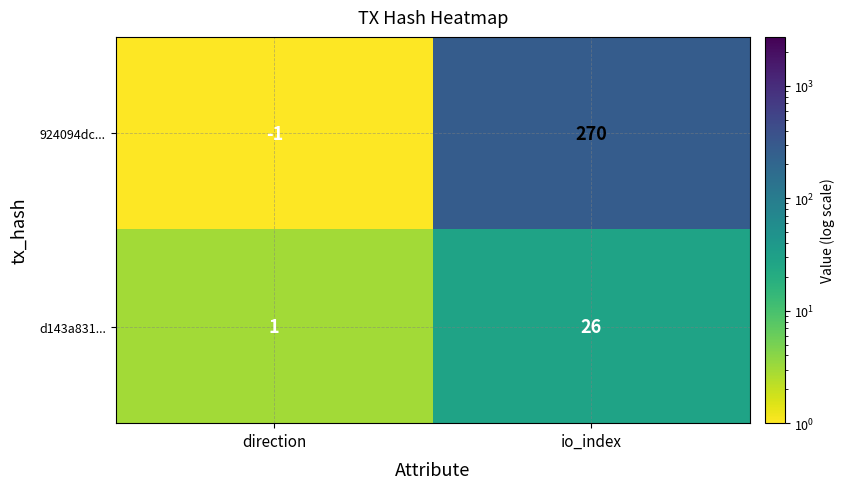

Read the d143a831... value at io_index, to the nearest 10.

30